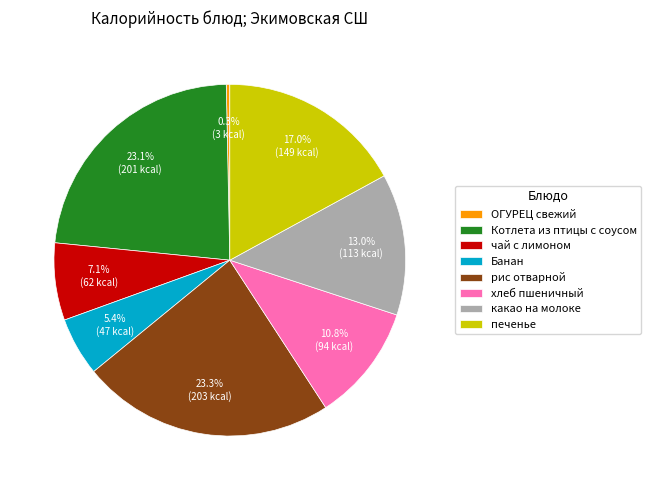

Is ОГУРЕЦ свежий the majority of the pie?

No